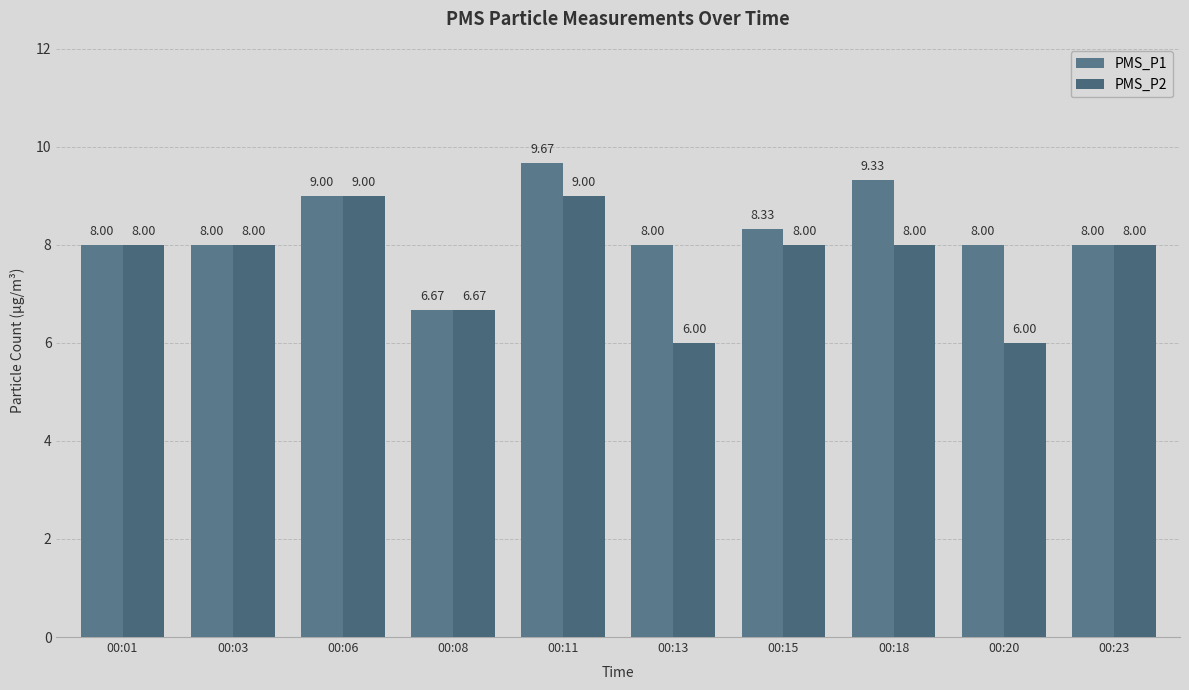

What is the value of the PMS_P2 bar at the 3rd from the left?

9.0